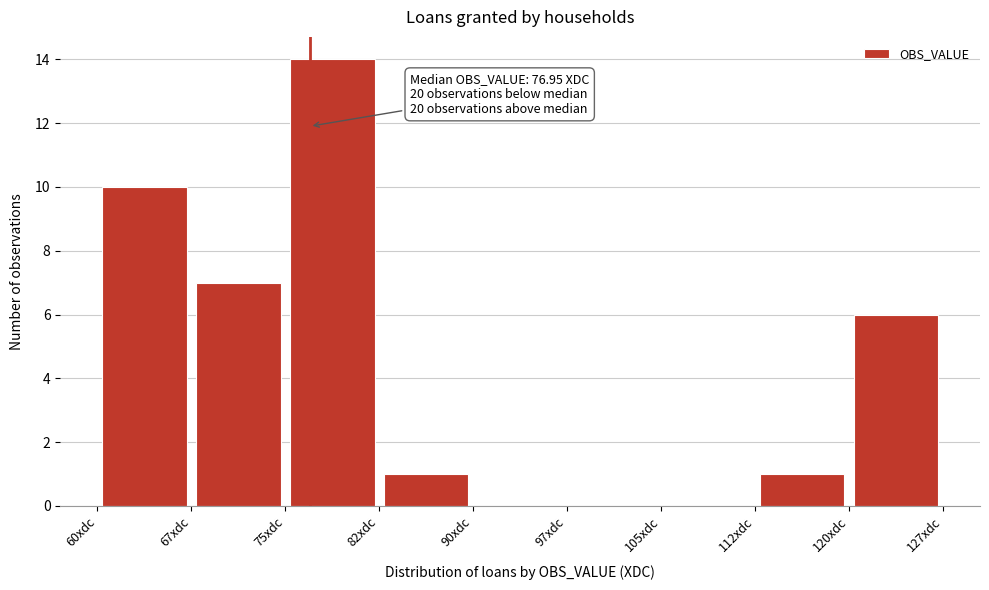

Which range on the x-axis has the tallest bar?

75.0 to 82.5